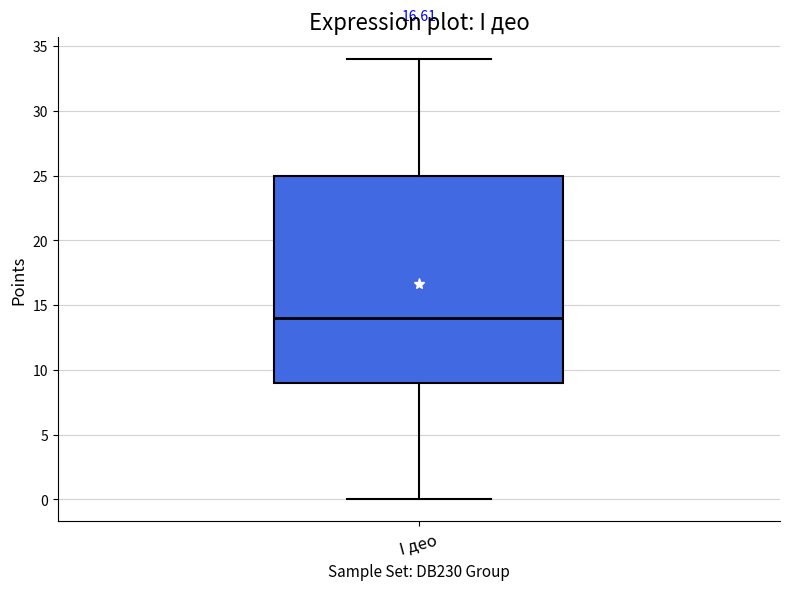

Transcribe this box plot: give where the median line is, the range the box spans, and where the two whiskers end, as read against the y-axis. The values are not printed on the chart, so give them approximately, as read against the axis.

median 14, box 9 to 25, whiskers 0 to 34